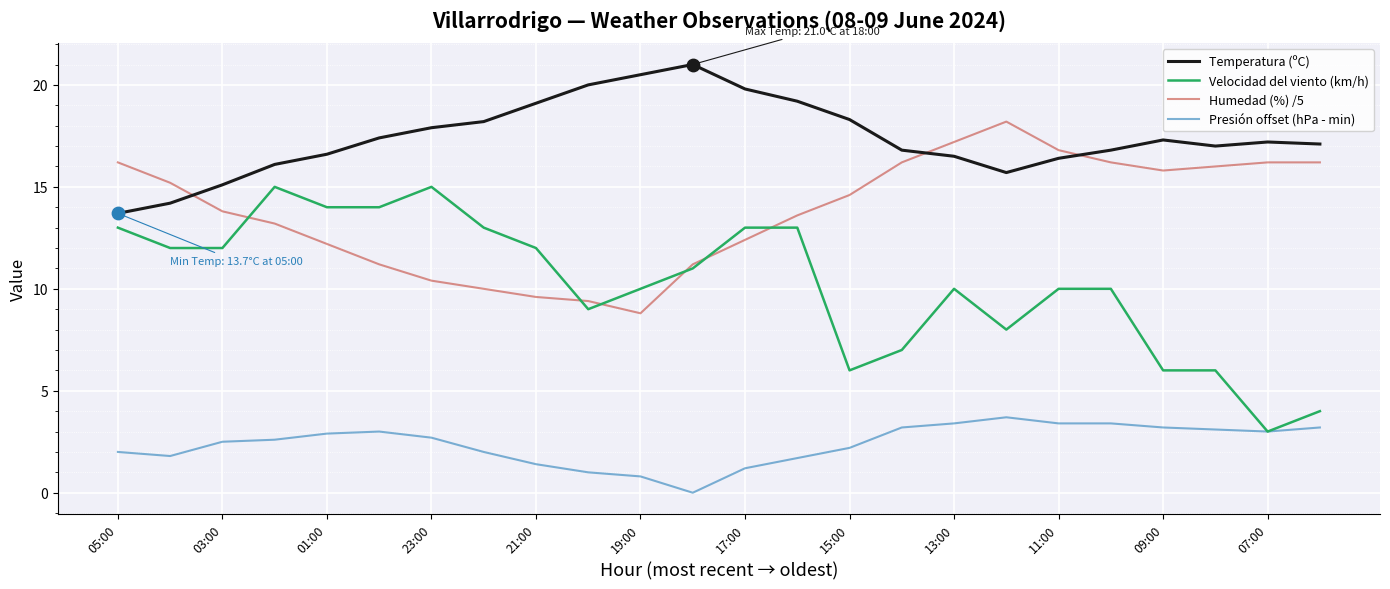

Which series has the largest total across all categories?

Temperatura (ºC)